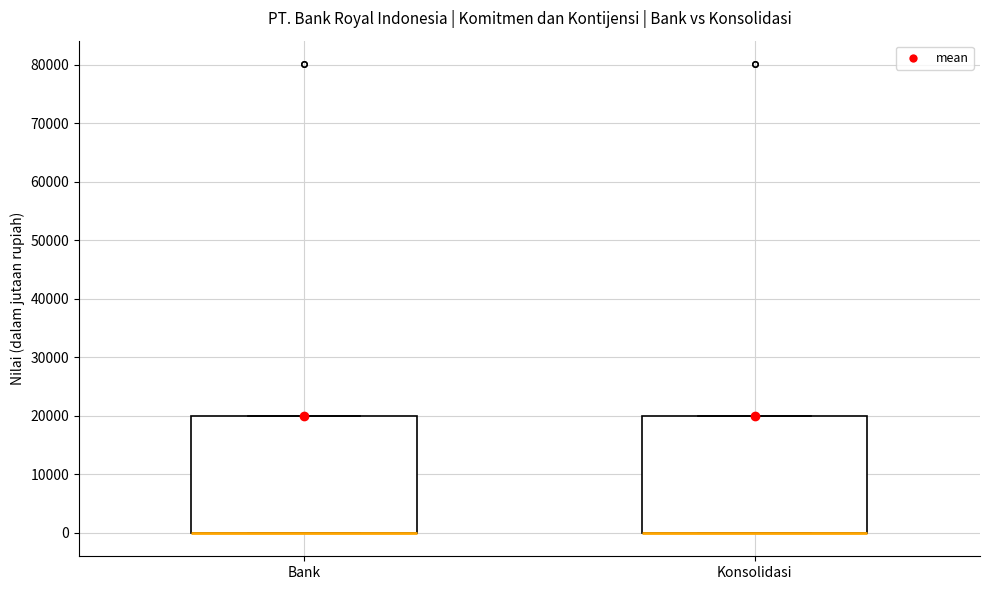

Reading left to right, transcribe this box plot: for each box, give where its median line is, the range the box spans, and where its two whiskers end, as read against the y-axis. The values are not printed on the chart, so give them approximately, as read against the axis.

Bank: median 0 (drawn on the box's lower edge), box 0 to 20000, whiskers 0 to 20000
Konsolidasi: median 0 (drawn on the box's lower edge), box 0 to 20000, whiskers 0 to 20000